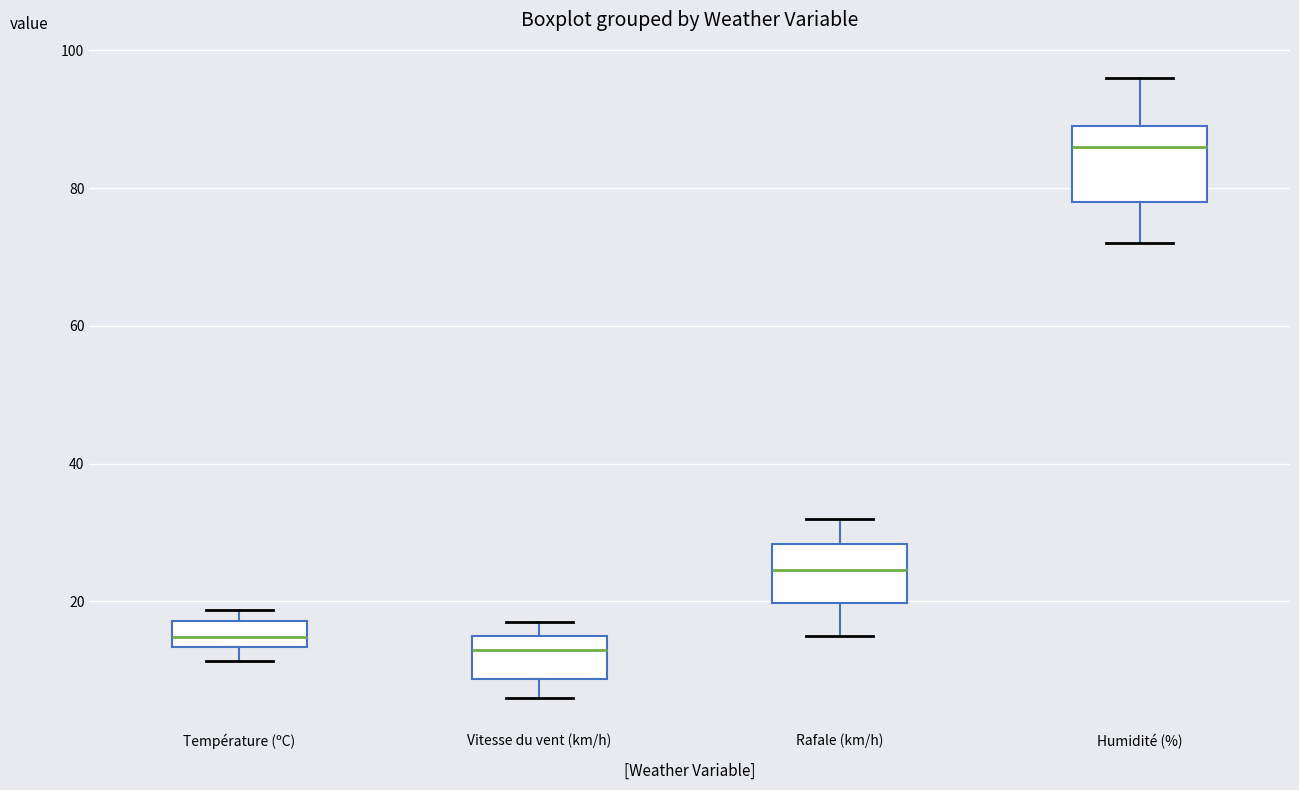

Where is the upper edge of the box for Humidité (%) on the y-axis? The values are not printed on the chart, so give them approximately, as read against the axis.

90